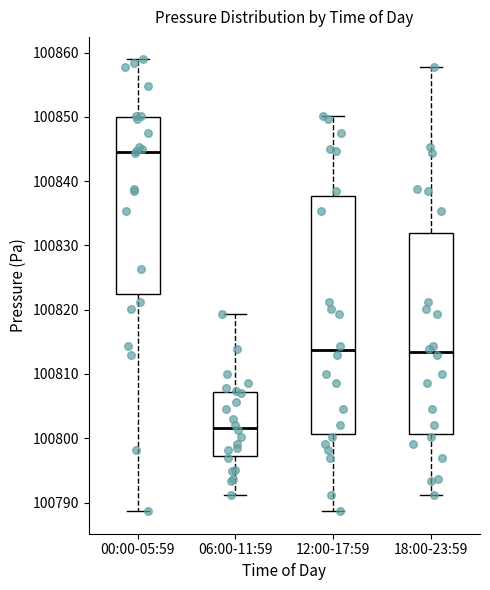

Where is the lower edge of the box for 06:00-11:59 on the y-axis? The values are not printed on the chart, so give them approximately, as read against the axis.

100797